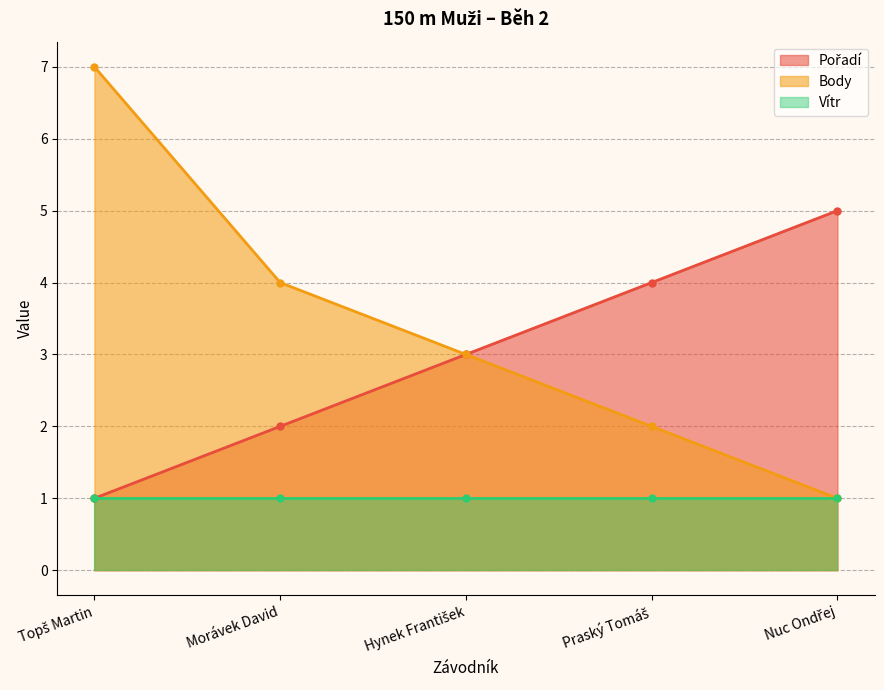

True or false: Body and Pořadí intersect in this chart.

False